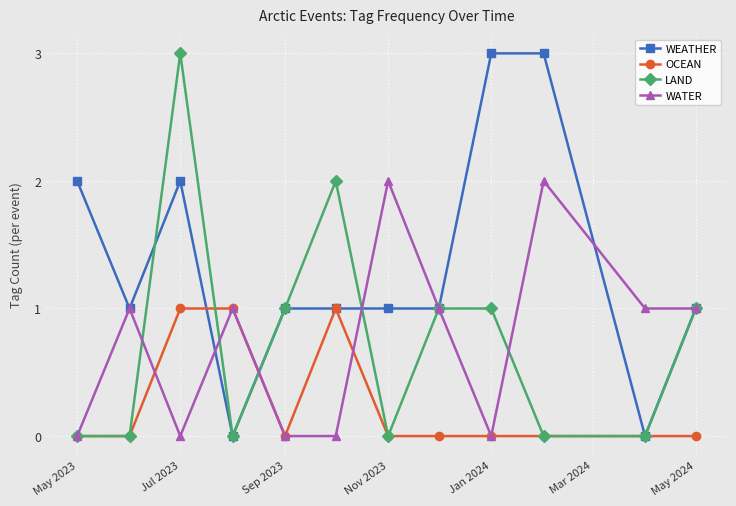

What is the value of the LAND point at the 6th from the left?

2